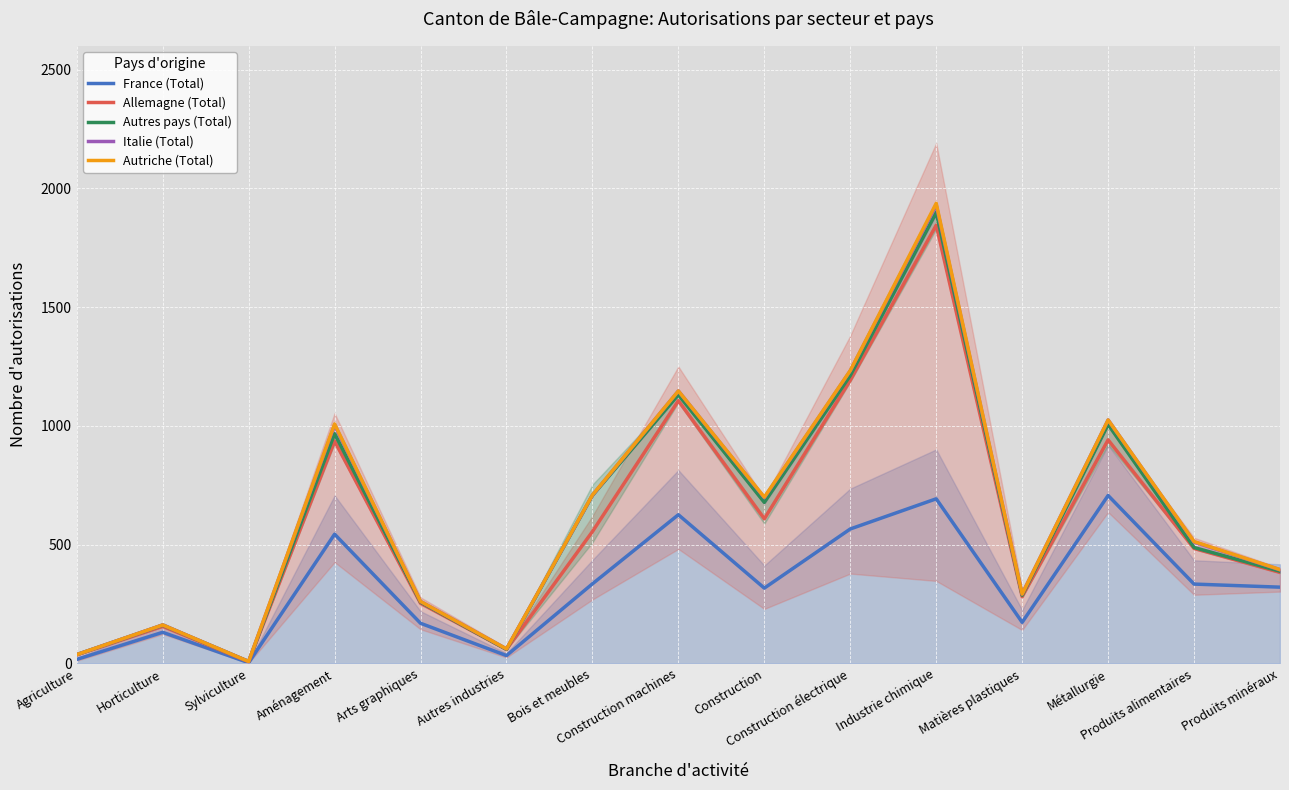

Rank the categories by Autres pays (Total) value from lowest to highest.

Sylviculture, Agriculture, Autres industries, Horticulture, Arts graphiques, Matières plastiques, Produits minéraux, Produits alimentaires, Construction, Bois et meubles, Aménagement, Métallurgie, Construction machines, Construction électrique, Industrie chimique